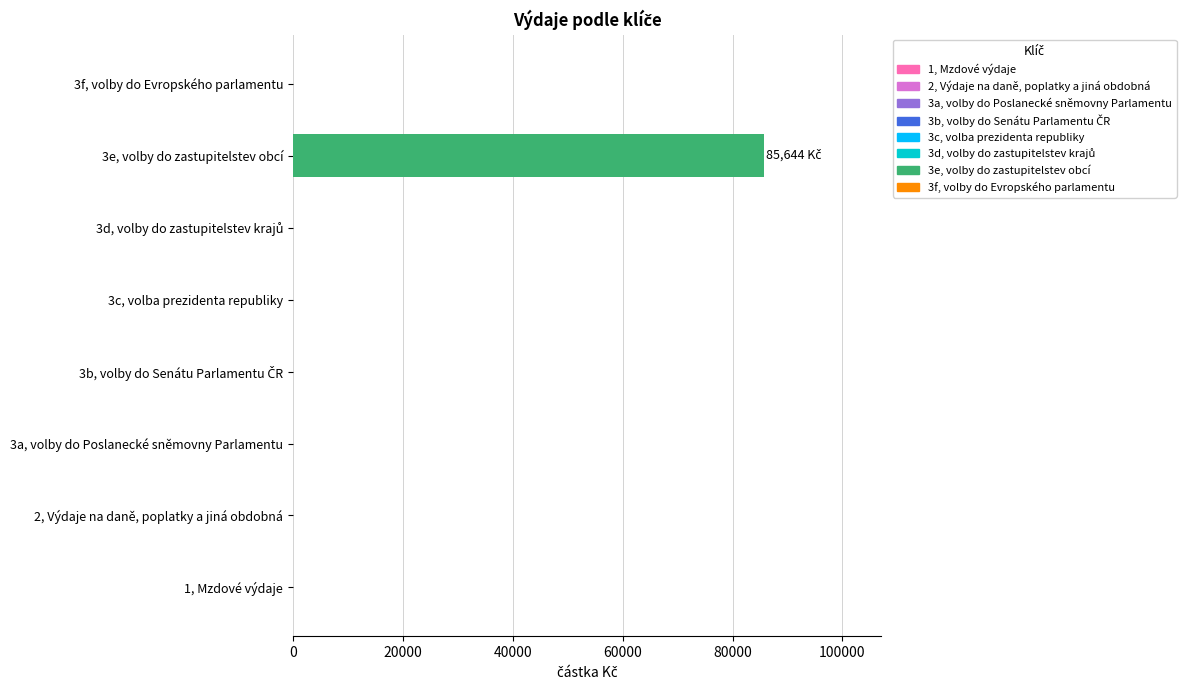

Which has a higher value, 3a, volby do Poslanecké sněmovny Parlamentu or 3e, volby do zastupitelstev obcí?

3e, volby do zastupitelstev obcí